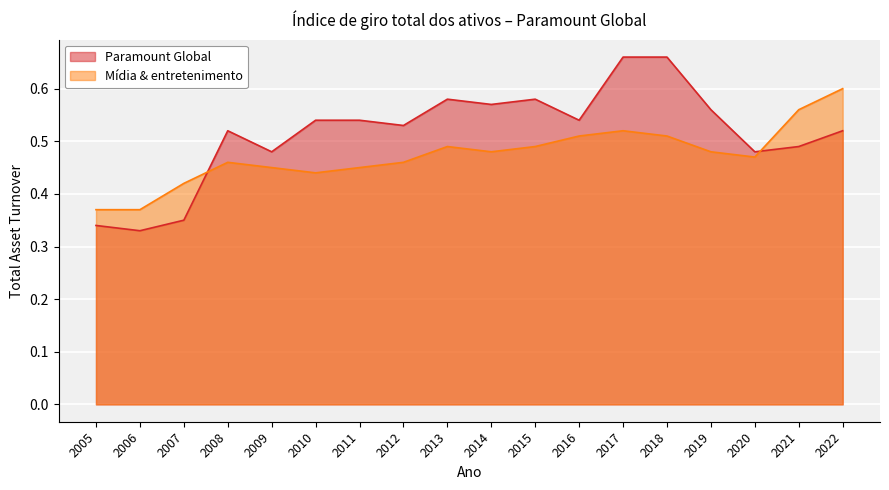

What is the sum of all Paramount Global values?

9.3